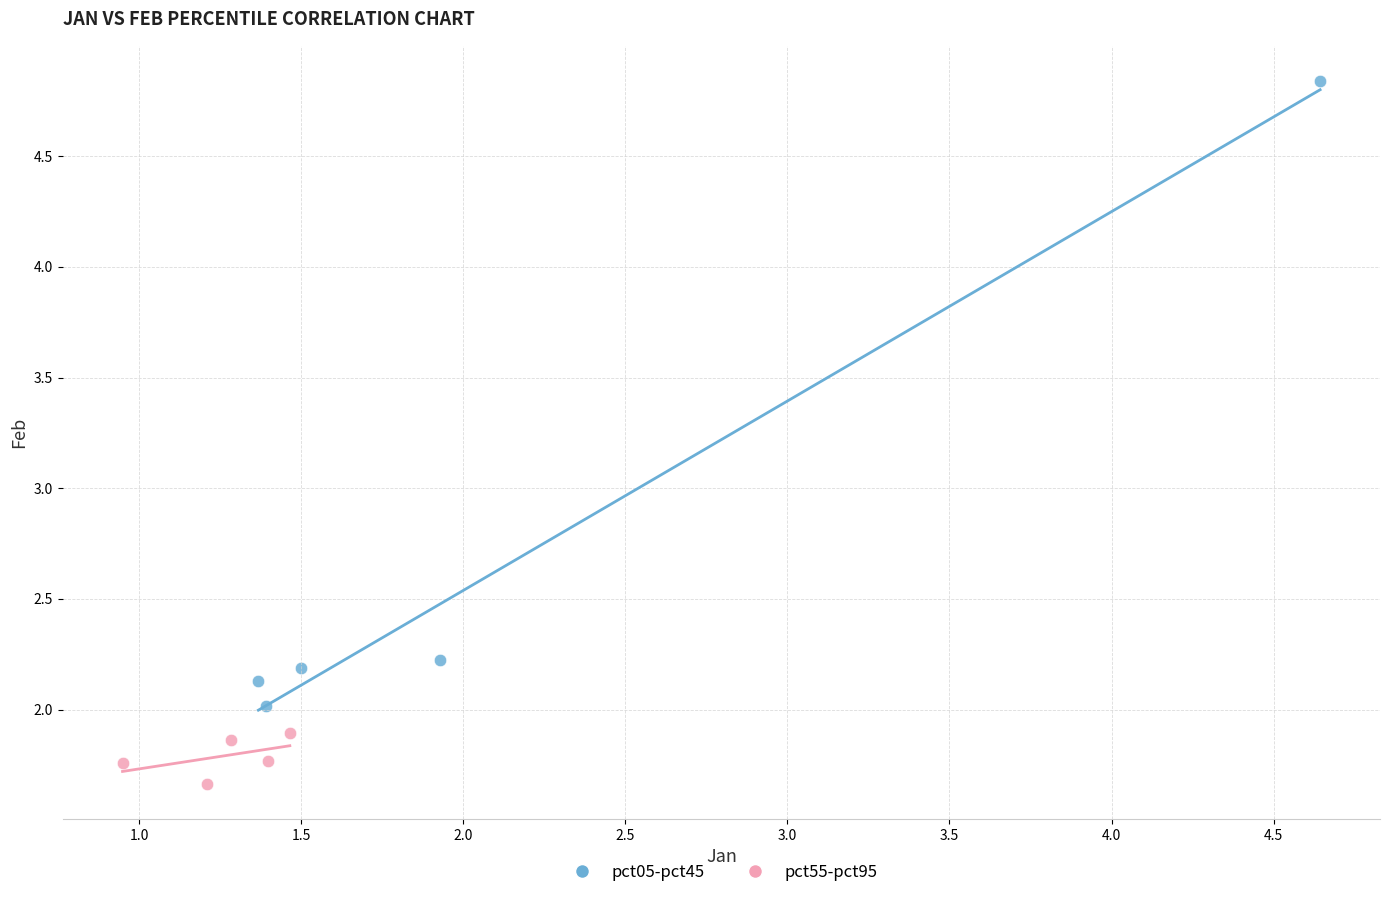

Which series reaches the maximum Y coordinate?

pct05-pct45